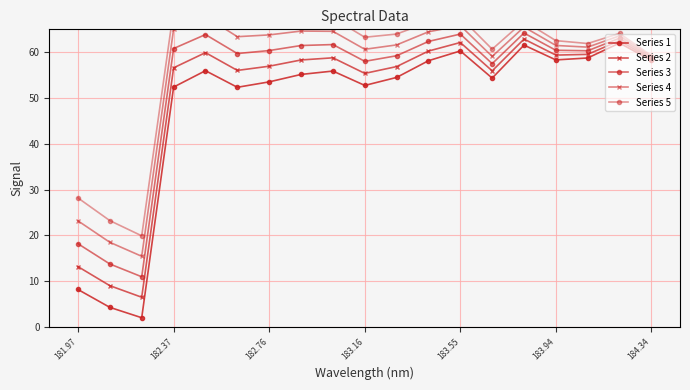

Count the number of data series in this chart.

5